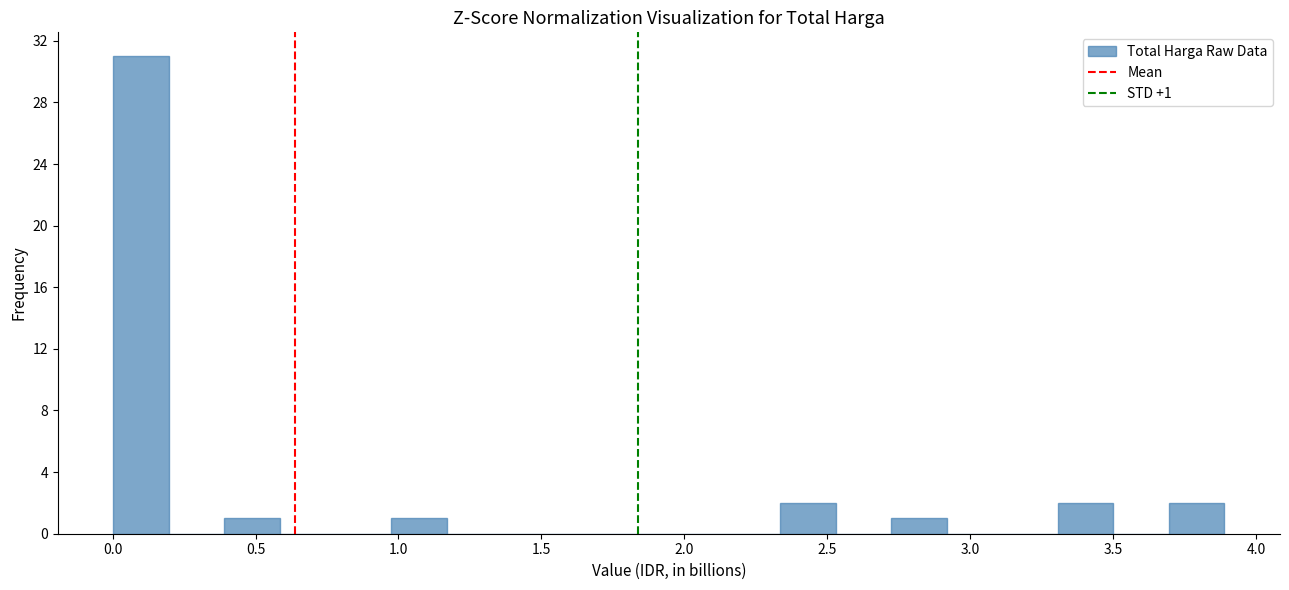

Around what value on the x-axis is the tallest bar? Give the approximate position of its centre, as read against the axis.

0.10